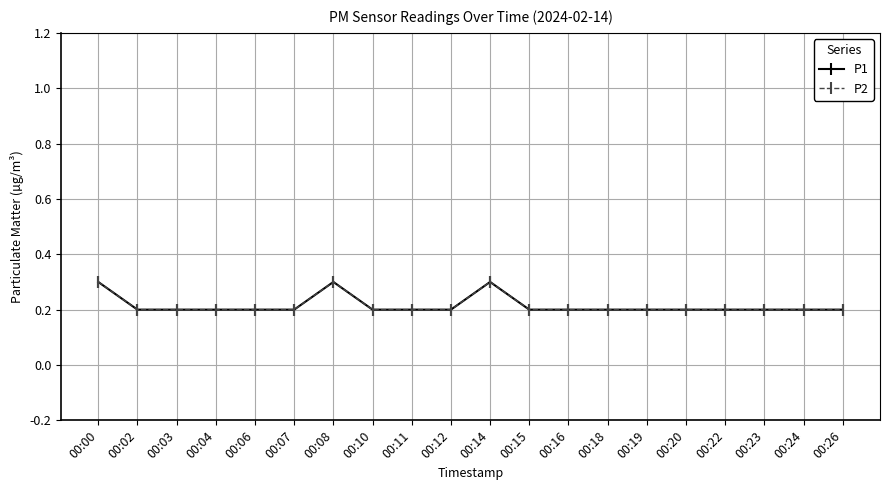

Does the chart have visible grid lines?

Yes